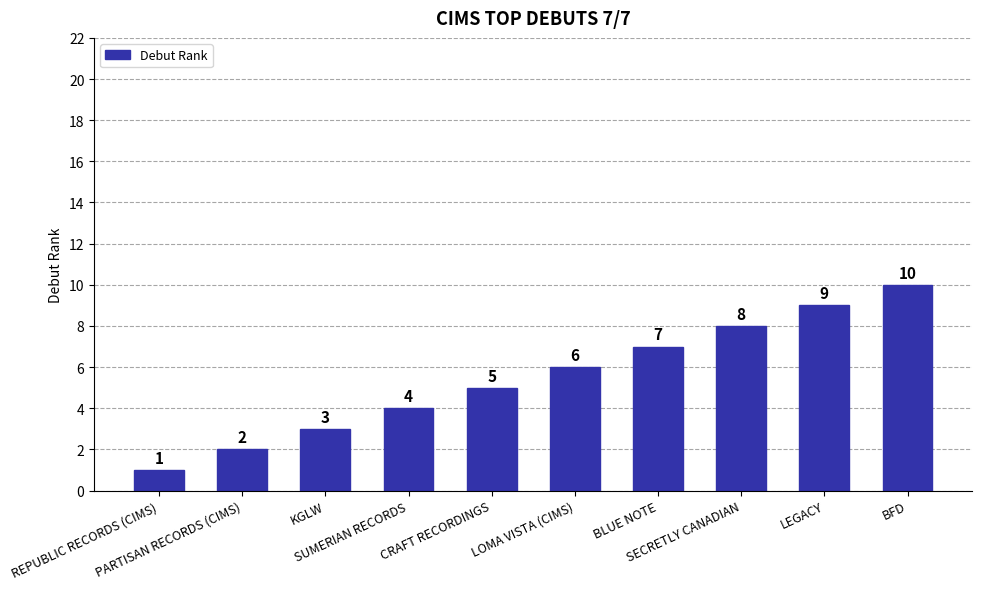

How many bars are there in total?

10